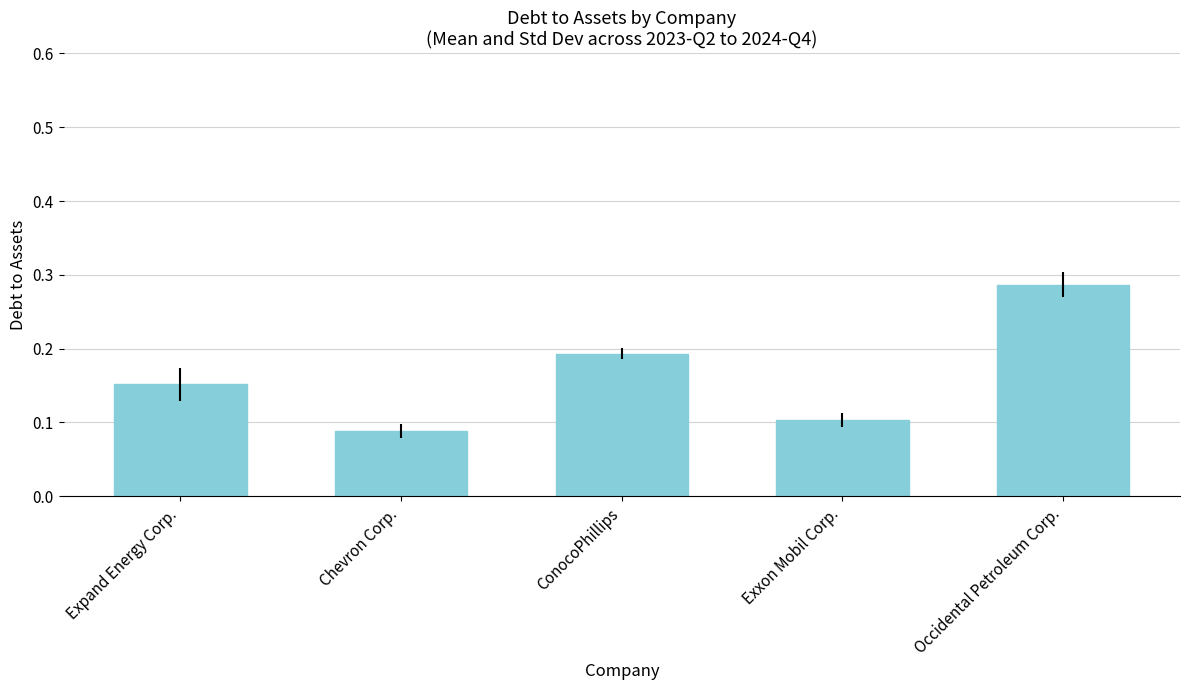

What is the sum of all values?

0.8